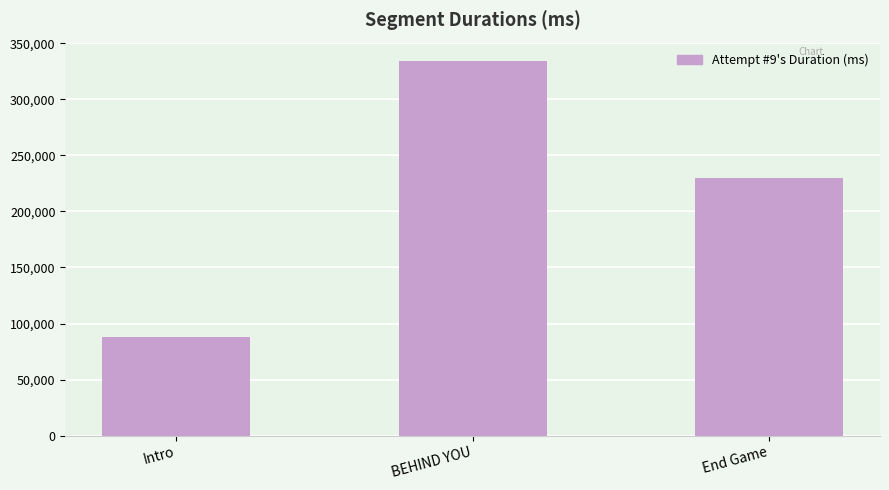

What is the change in value from Intro to BEHIND YOU?

+246373